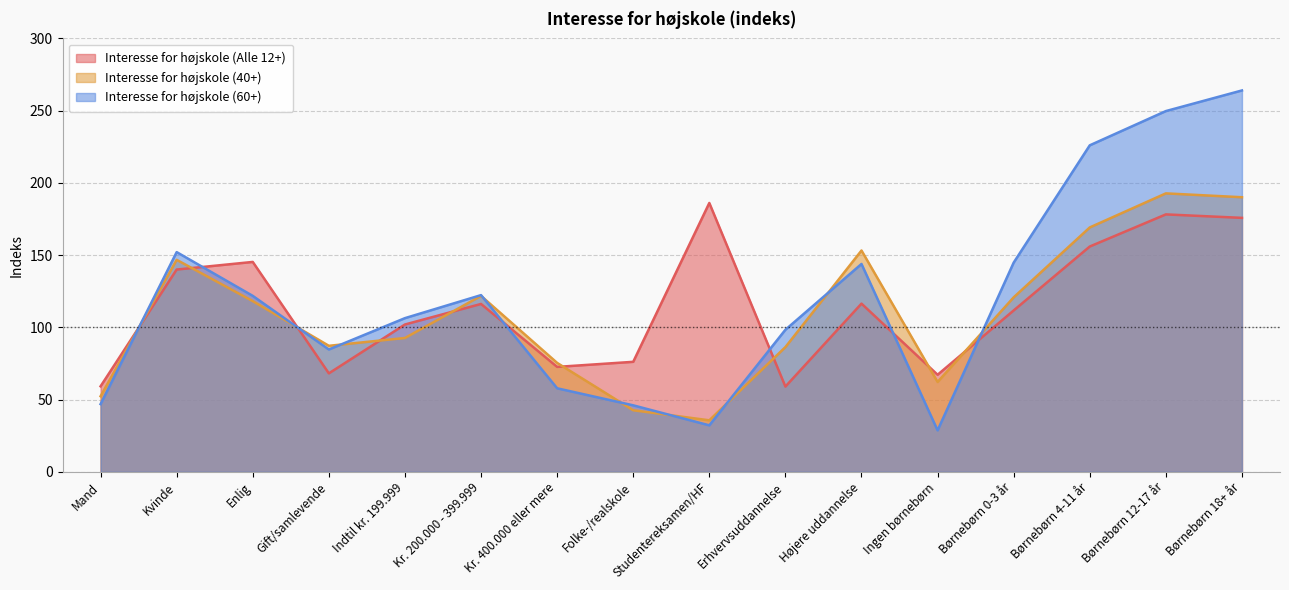

Which category has the lowest value across all series?

Ingen børnebørn